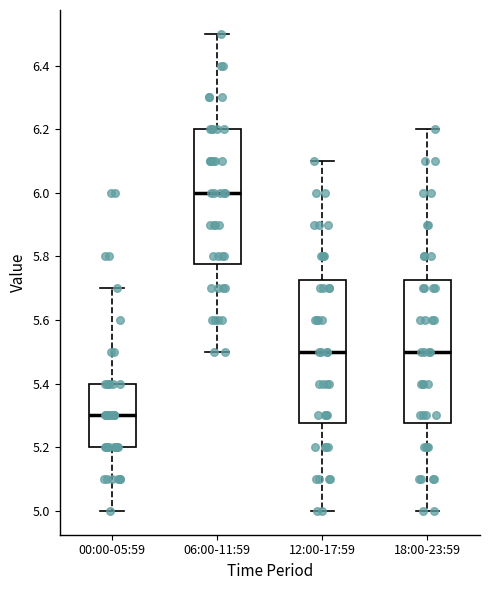

Which box has the lowest median line?

00:00-05:59